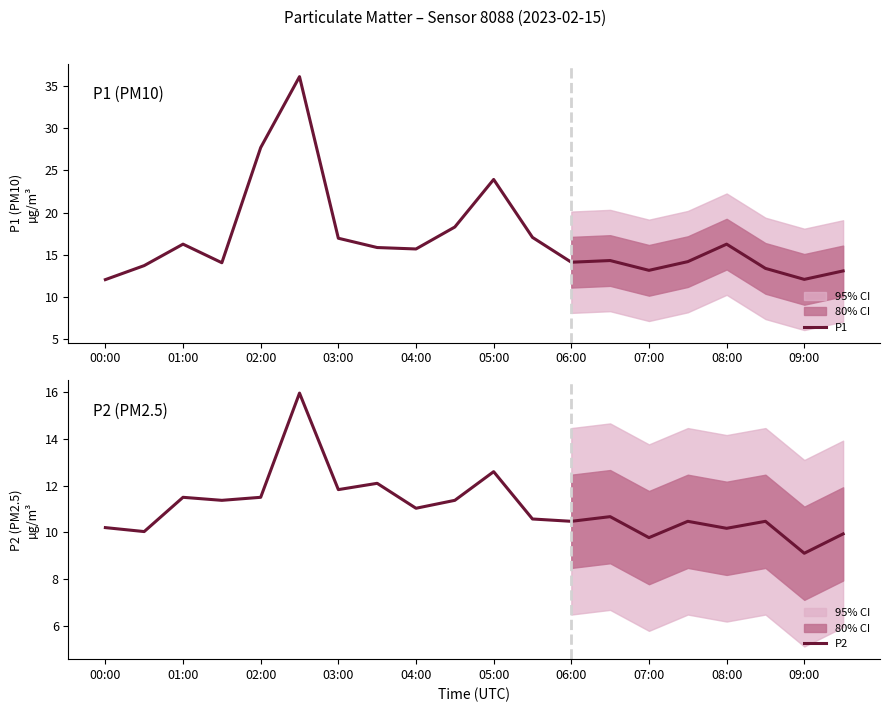

Is it true that P1 equals 17.0 at 03:00?

True